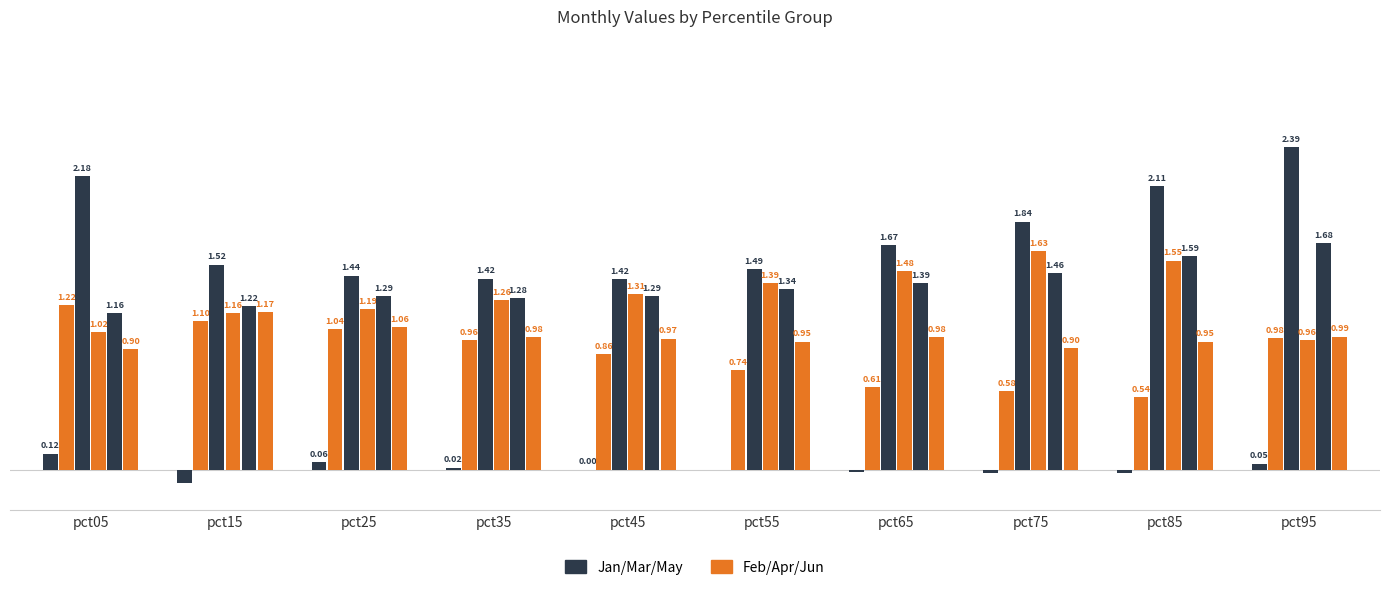

Between pct15 and pct65, which is larger?

pct65